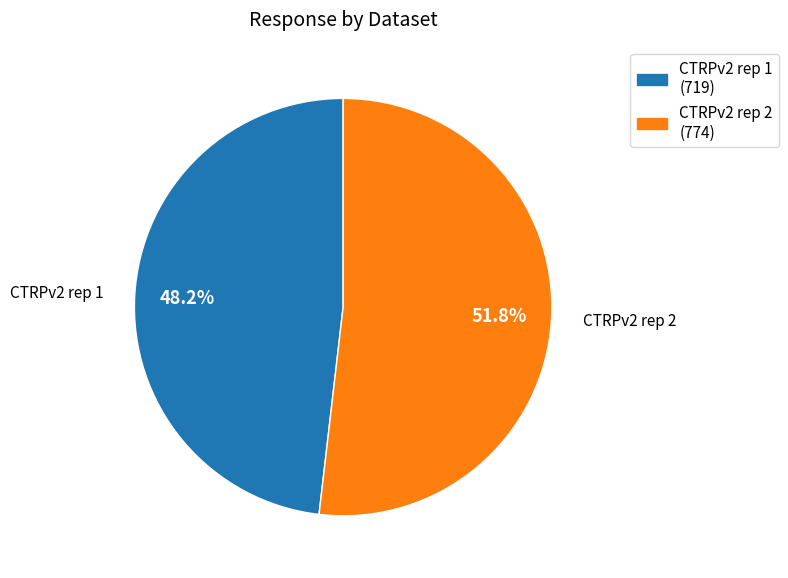

Does CTRPv2 rep 2 represent more than half of the total?

Yes